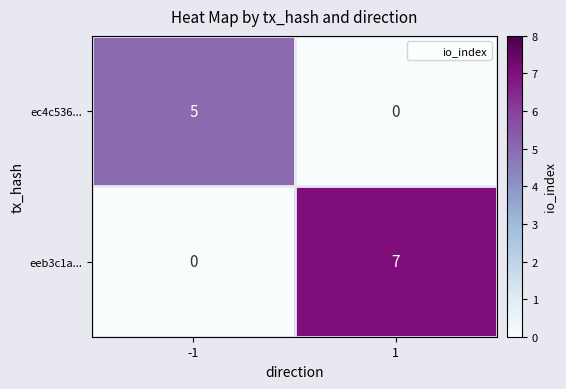

The value of eeb3c1a... at 1 is 7. True or false?

True